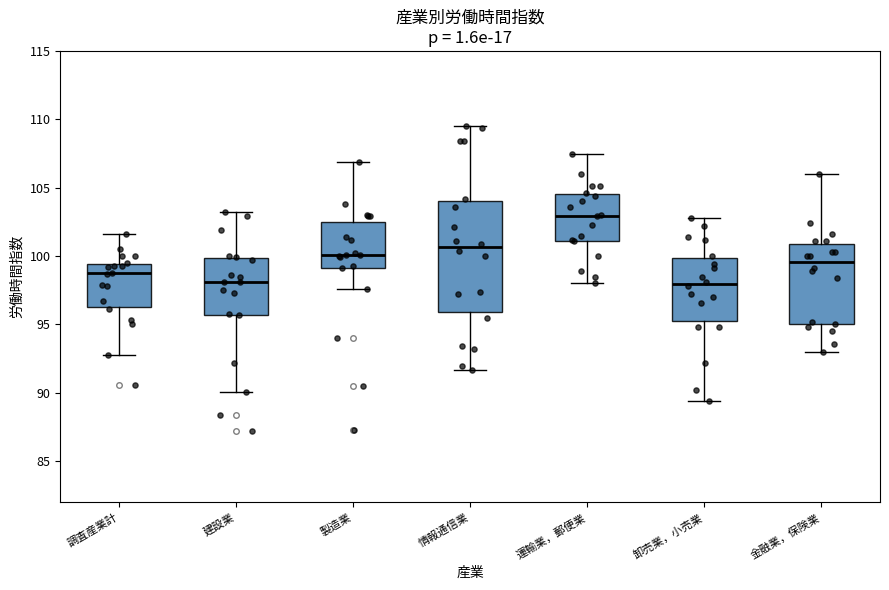

Which box has the highest median line?

運輸業，郵便業